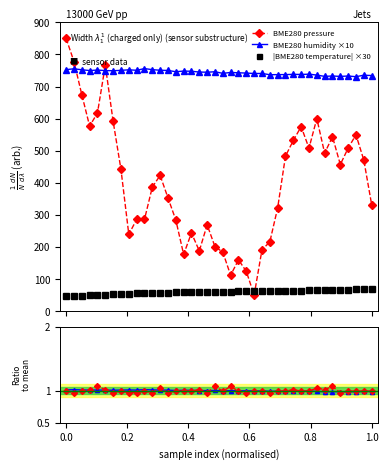

What is the value of the |BME280 temperature| ×30 point at the 37th from the left?

66.6